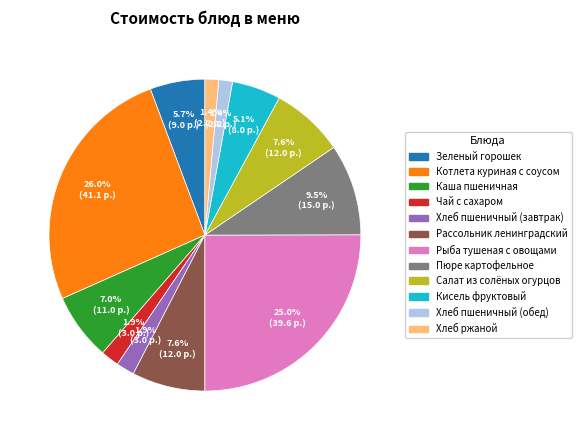

Between Рассольник ленинградский and Хлеб ржаной, which is larger?

Рассольник ленинградский